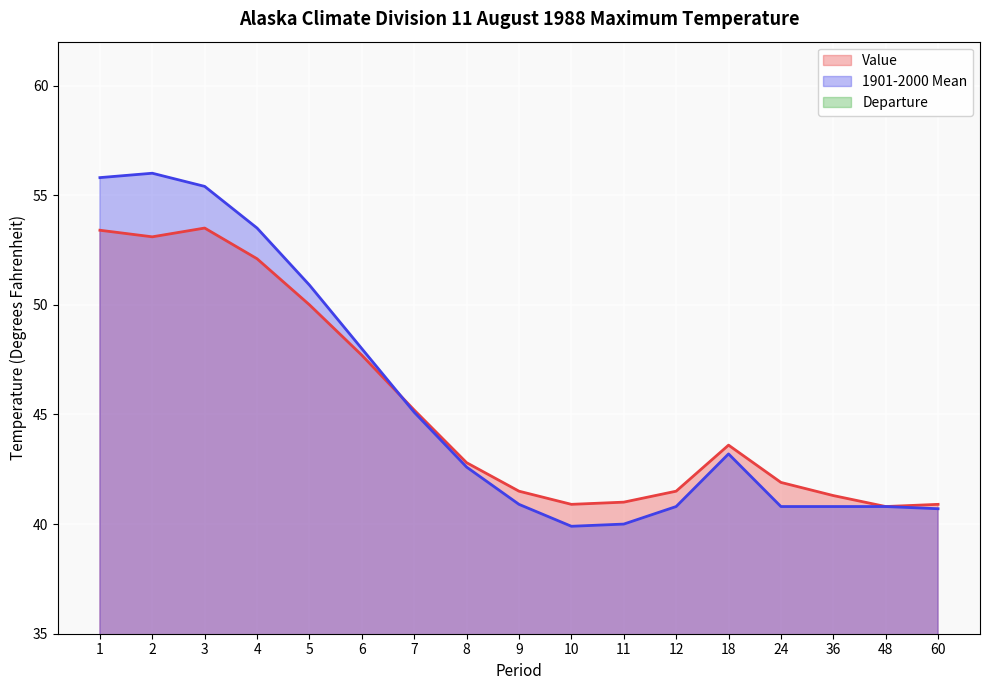

Reading left to right, transcribe all the data shown in this chart.

Value: 53.4	53.1	53.5	52.1	50.0	47.7	45.2	42.8	41.5	40.9	41.0	41.5	43.6	41.9	41.3	40.8	40.9
1901-2000 Mean: 55.8	56.0	55.4	53.5	50.9	48.0	45.1	42.6	40.9	39.9	40.0	40.8	43.2	40.8	40.8	40.8	40.7
Departure: -2.4	-2.9	-1.9	-1.4	-0.9	-0.3	0.1	0.2	0.6	1.0	1.0	0.7	0.4	1.1	0.5	0.0	0.2